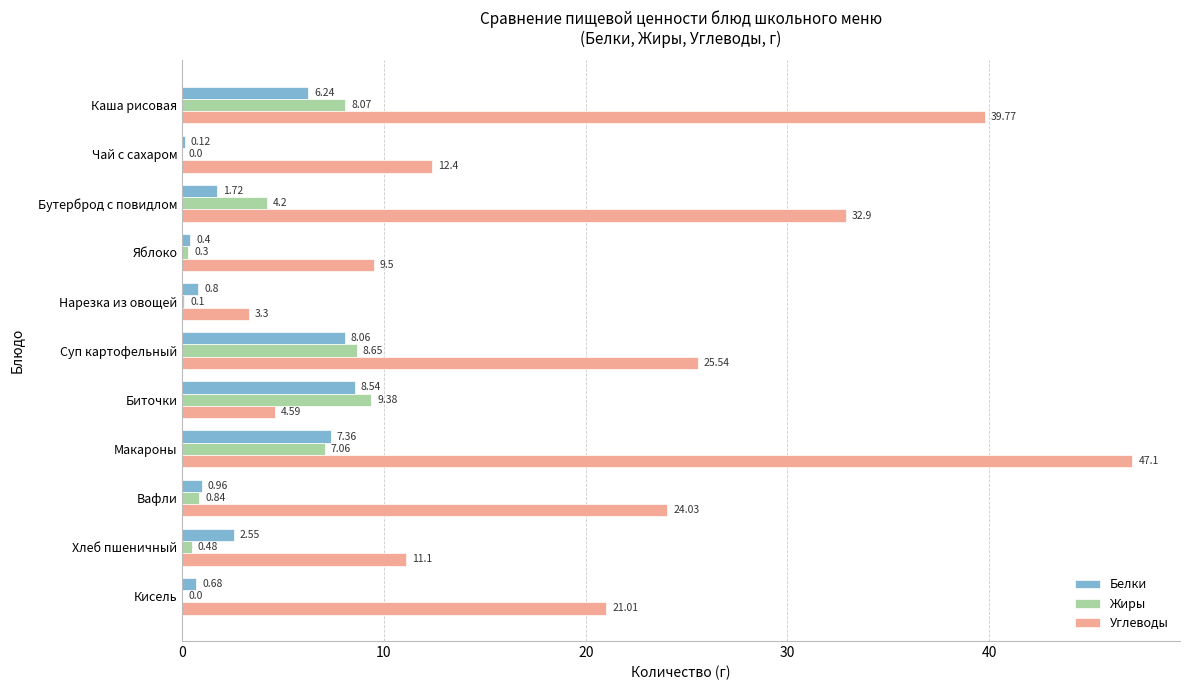

Between Чай с сахаром and Макароны, which series saw the biggest shift?

Углеводы